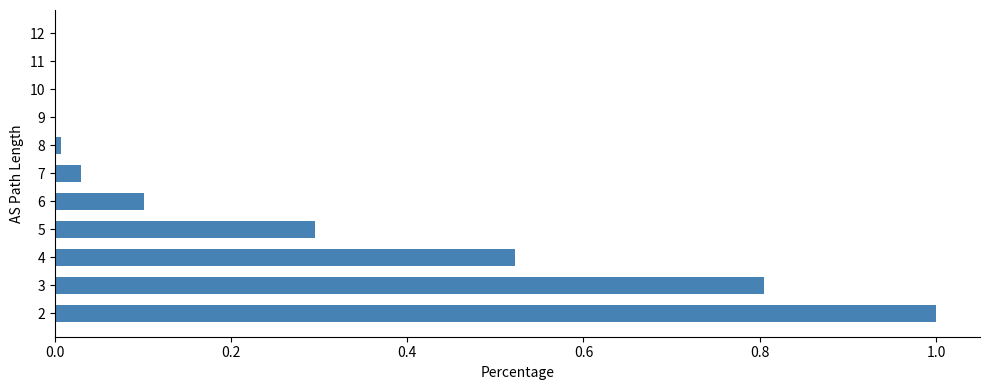

What is the approximate value at 2?

1.0